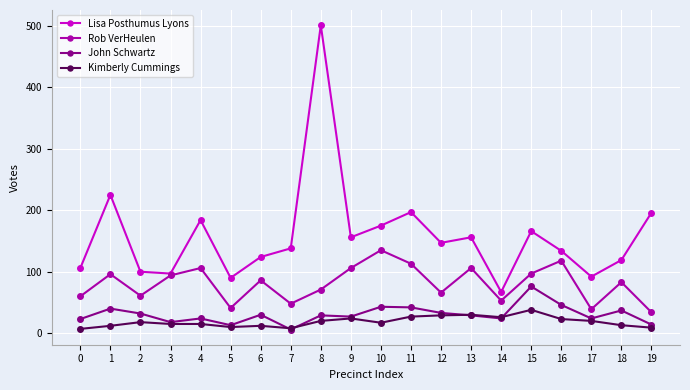

True or false: John Schwartz has a value of 6 at 13.

False